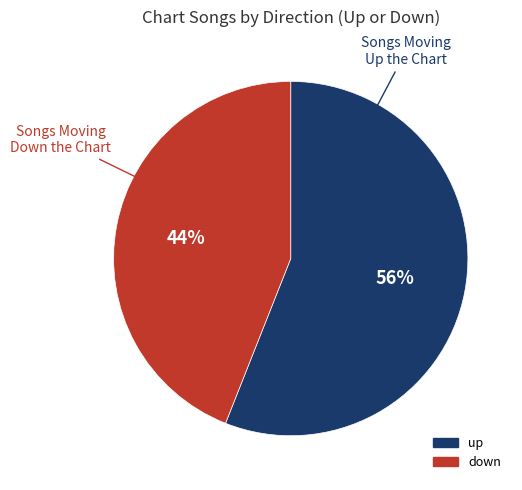

What is the ratio of the value at up to the value at down?

1.3